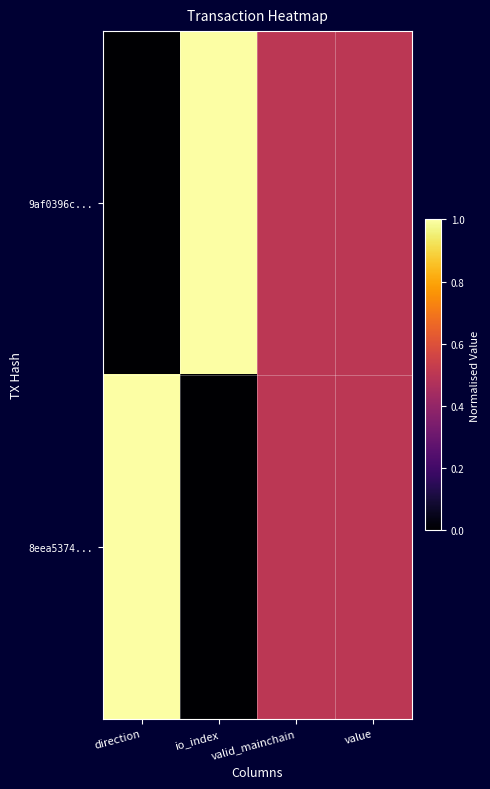

Rank the series by their maximum value, from lowest to highest.

9af0396c..., 8eea5374...